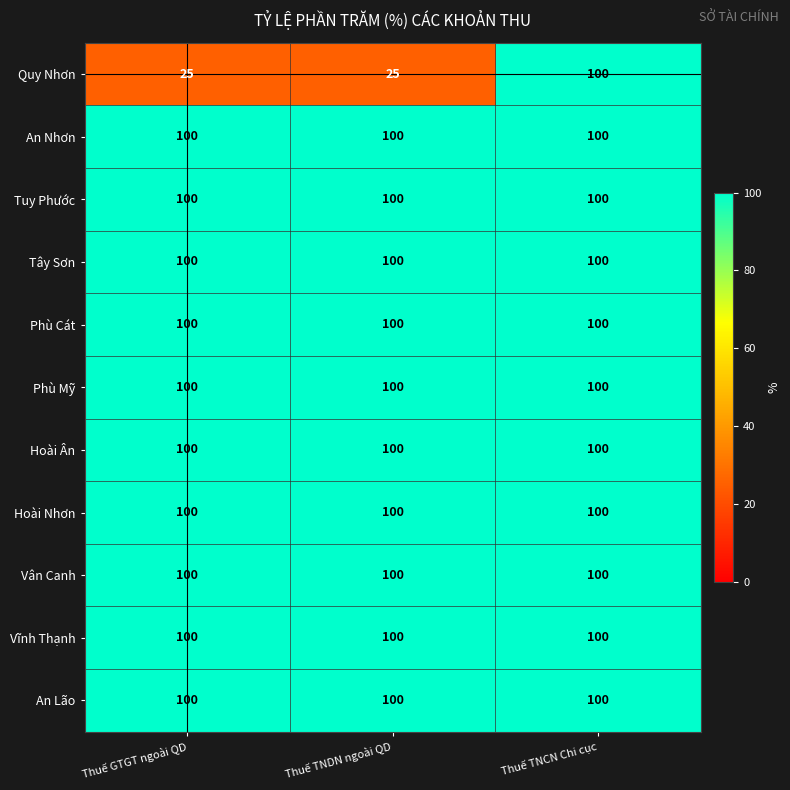

How many series are shown in this chart?

11